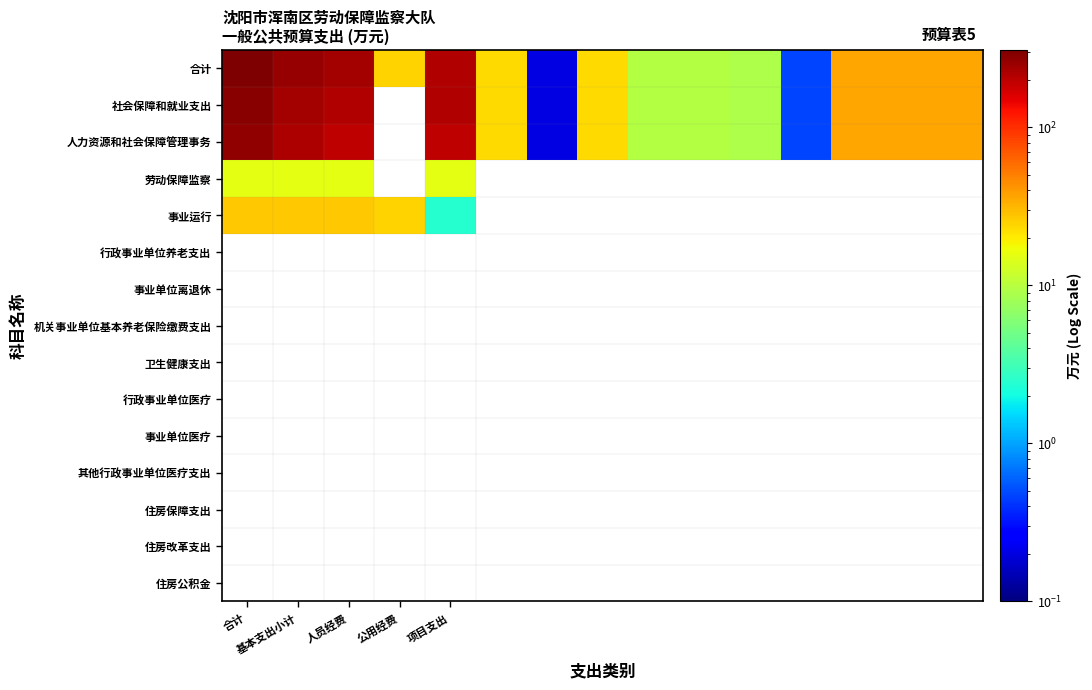

Which label corresponds to the largest value in the chart?

合计